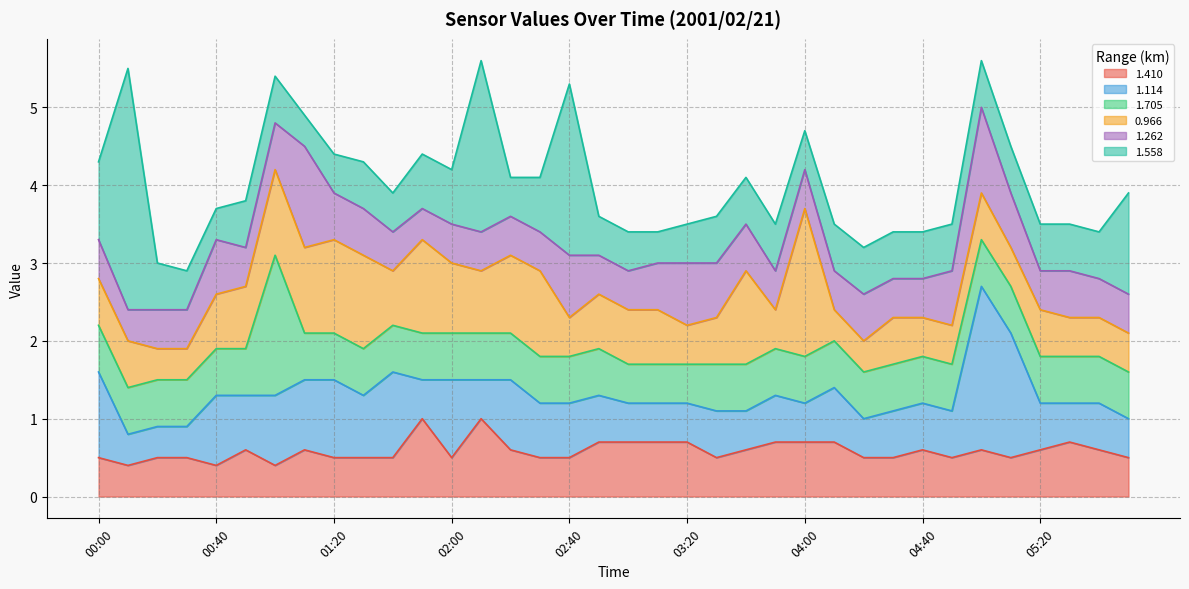

List the series in order of their peak value, highest first.

1.558, 1.114, 0.966, 1.705, 1.262, 1.410